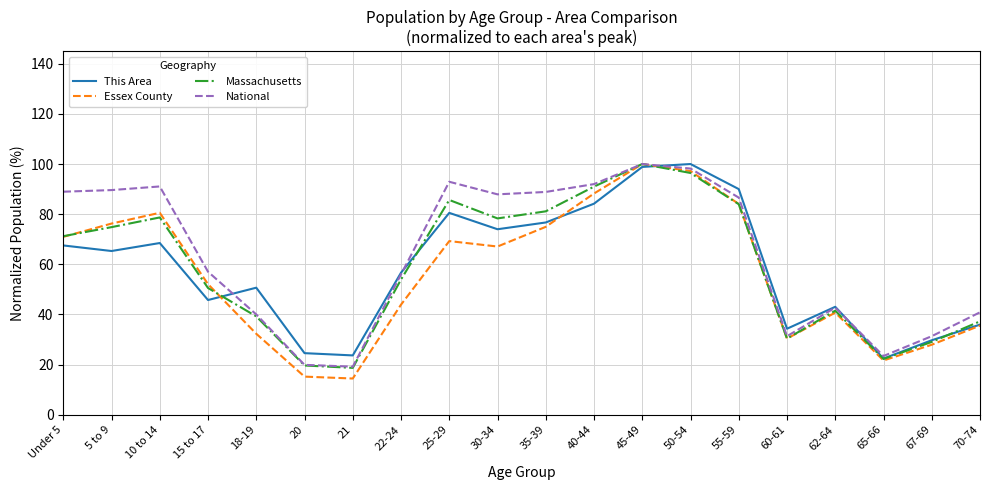

Between 10 to 14 and 50-54, which series saw the biggest shift?

This Area